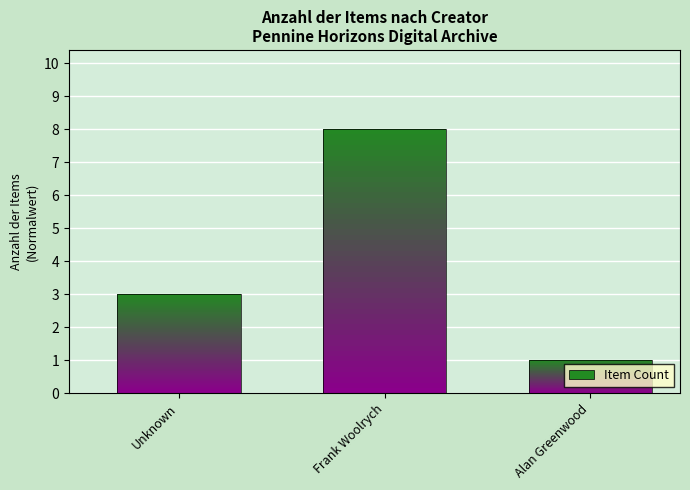

What is the smallest value displayed?

1